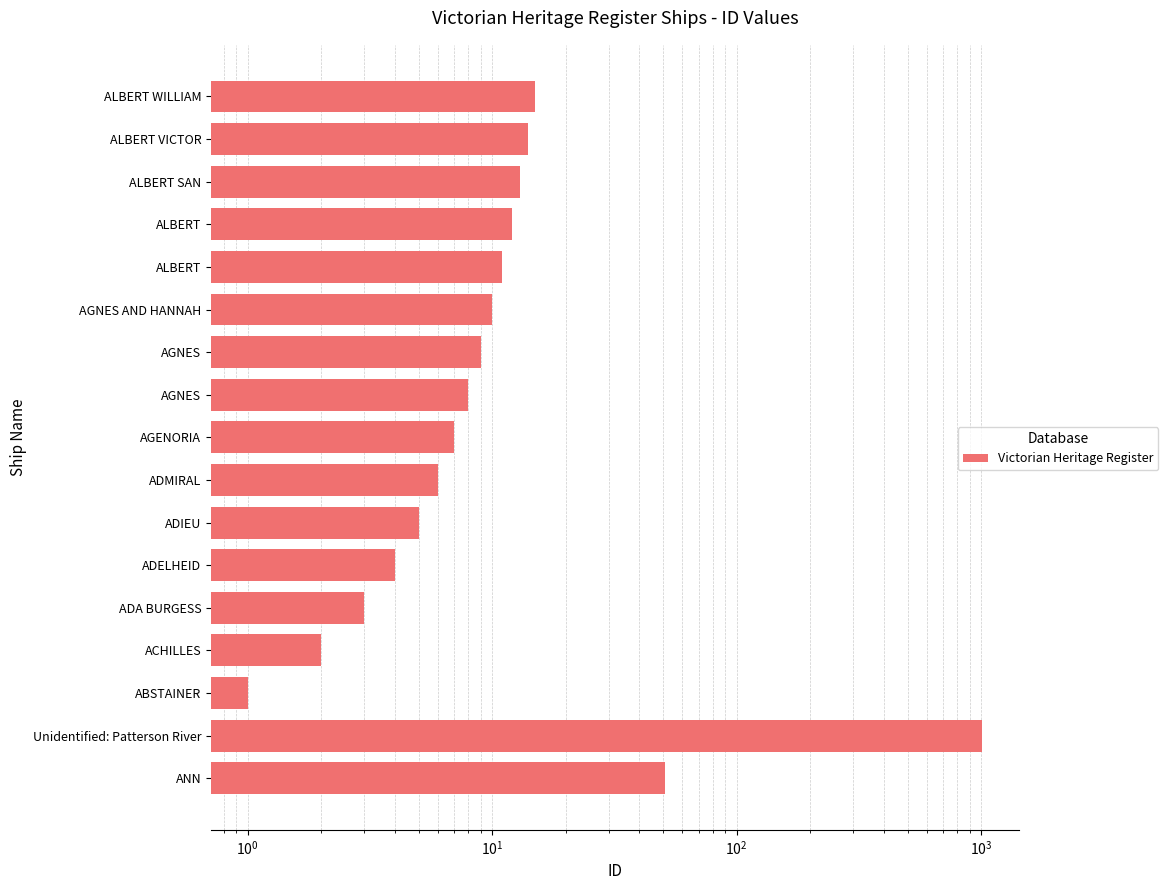

True or false: the data shows 8 at ADMIRAL.

False